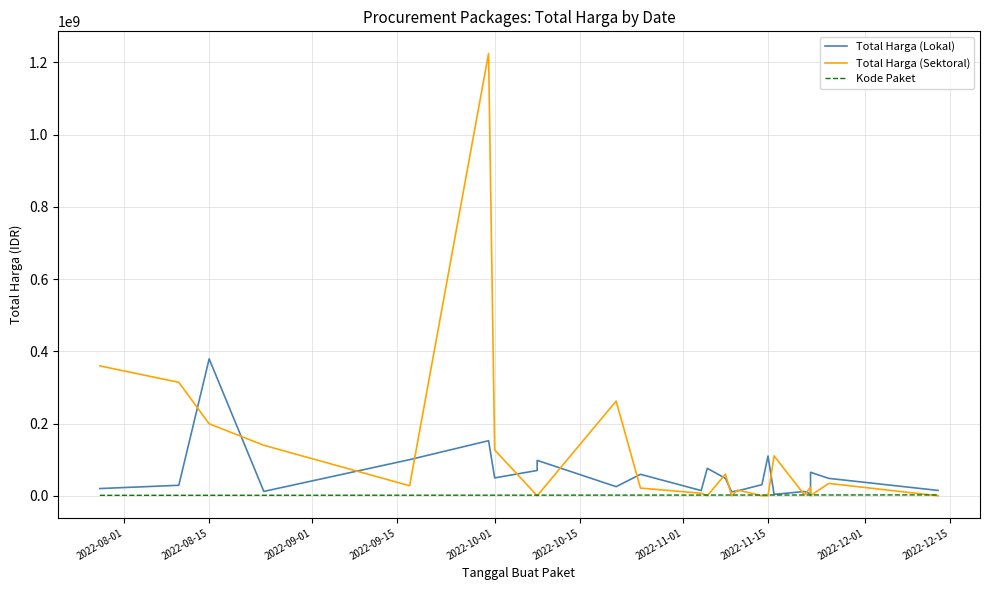

At which label does Kode Paket reach its minimum?

2022-08-01